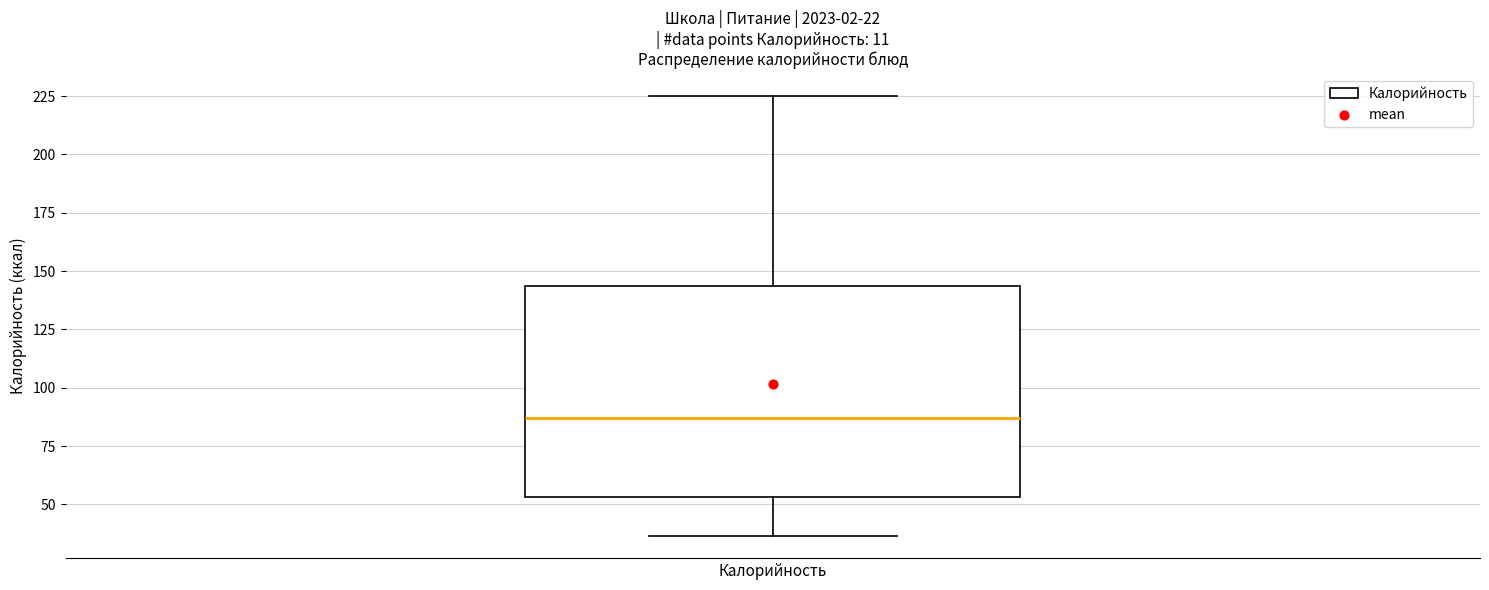

Transcribe this box plot: give where the median line is, the range the box spans, and where the two whiskers end, as read against the y-axis. The values are not printed on the chart, so give them approximately, as read against the axis.

median 85, box 55 to 145, whiskers 35 to 225